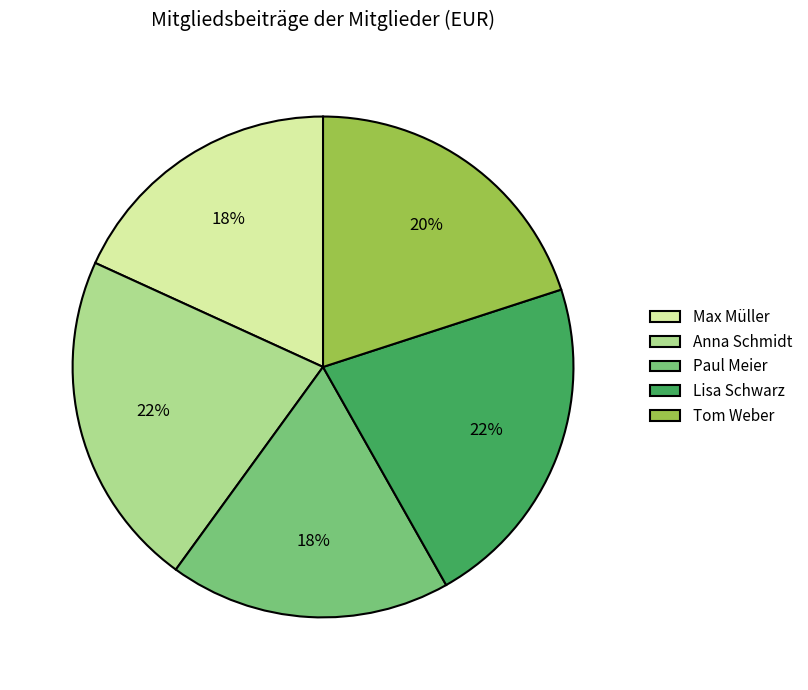

Which has a higher value, Max Müller or Tom Weber?

Tom Weber